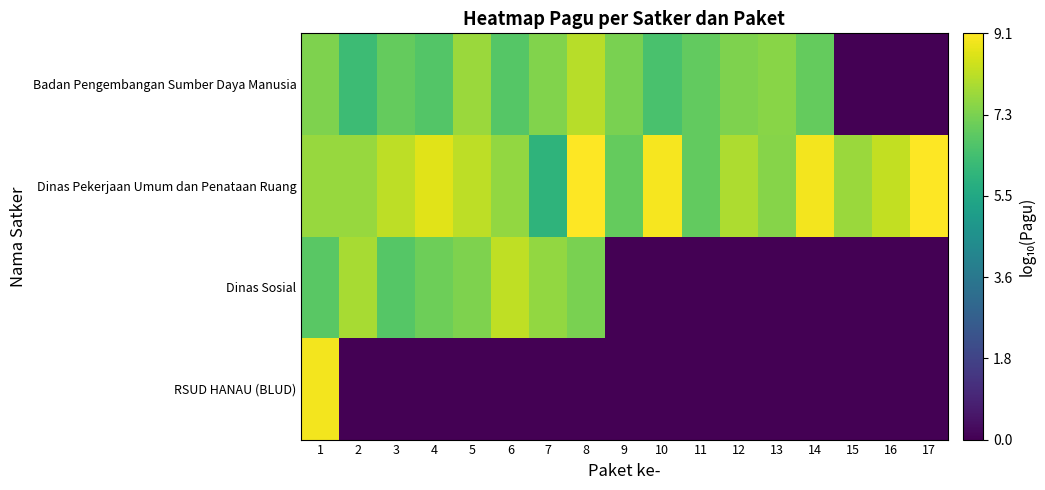

At which category is the sum across all series the highest?

1